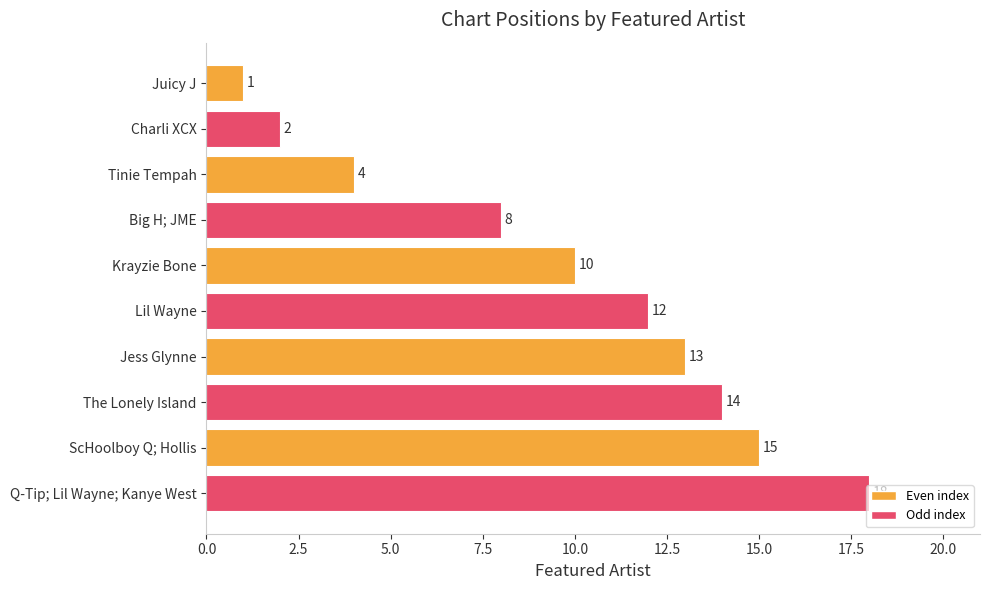

Which has a higher value, Juicy J or Lil Wayne?

Lil Wayne